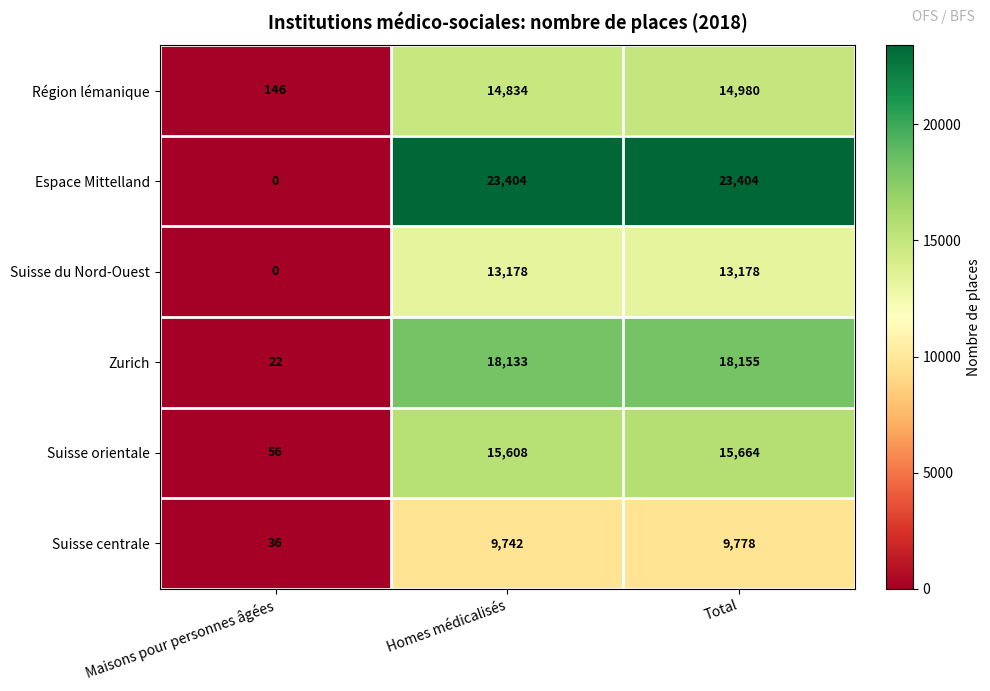

Where is Suisse centrale nearest to the value 4907?

Homes médicalisés